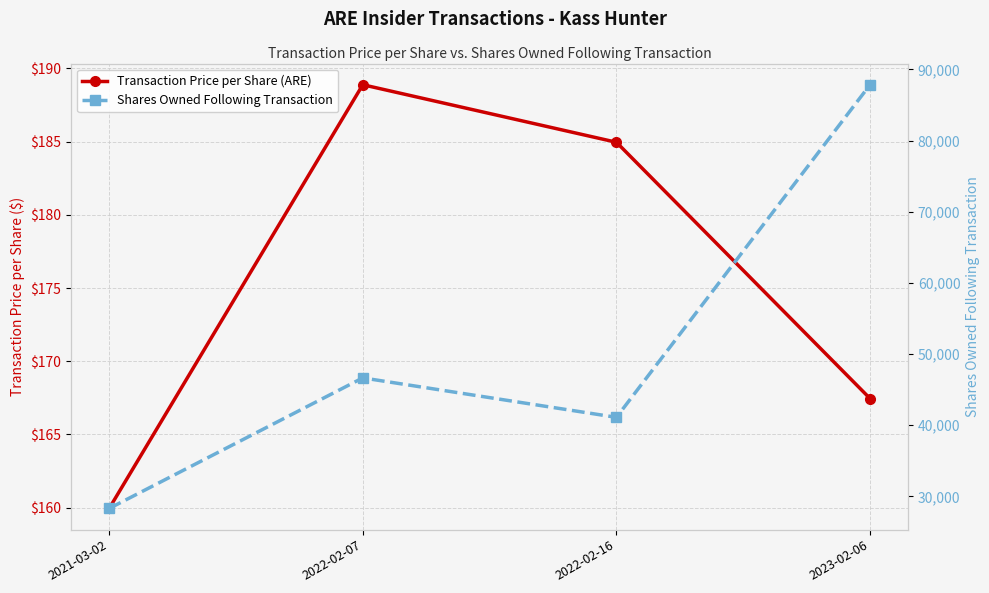

How many lines are shown in the chart?

2